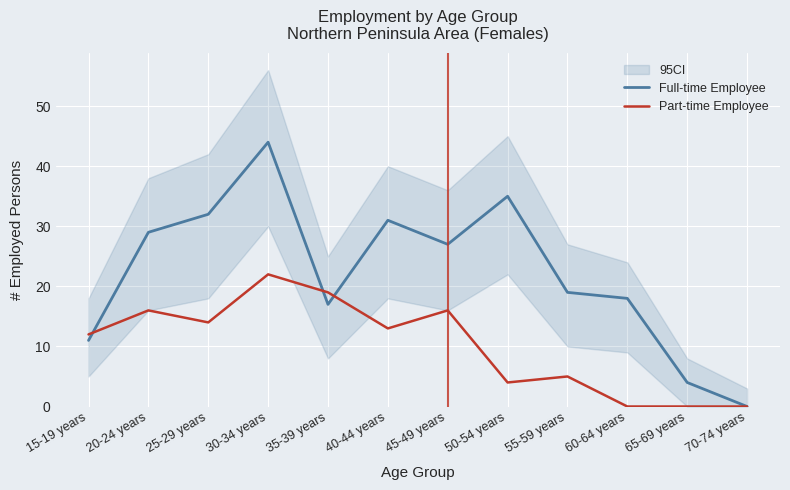

Reading right to left, transcribe all the data shown in this chart.

Full-time Employee: 70-74 years=0	65-69 years=4	60-64 years=18	55-59 years=19	50-54 years=35	45-49 years=27	40-44 years=31	35-39 years=17	30-34 years=44	25-29 years=32	20-24 years=29	15-19 years=11
Part-time Employee: 70-74 years=0	65-69 years=0	60-64 years=0	55-59 years=5	50-54 years=4	45-49 years=16	40-44 years=13	35-39 years=19	30-34 years=22	25-29 years=14	20-24 years=16	15-19 years=12